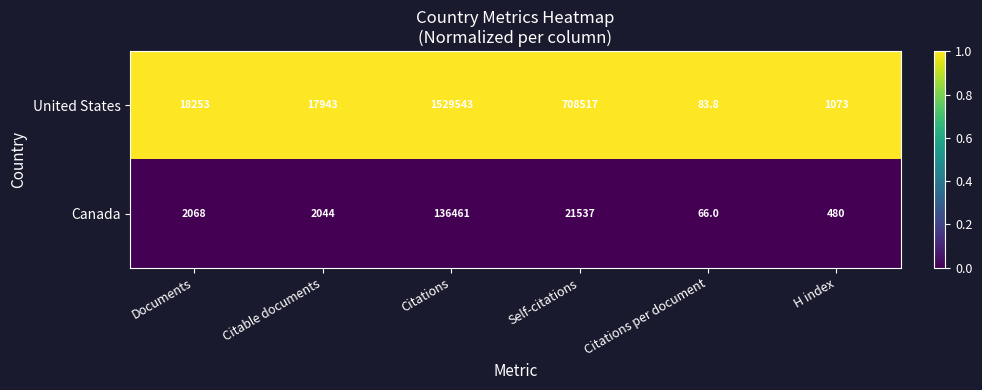

True or false: Canada has a value of 103.7 at Citations per document.

False